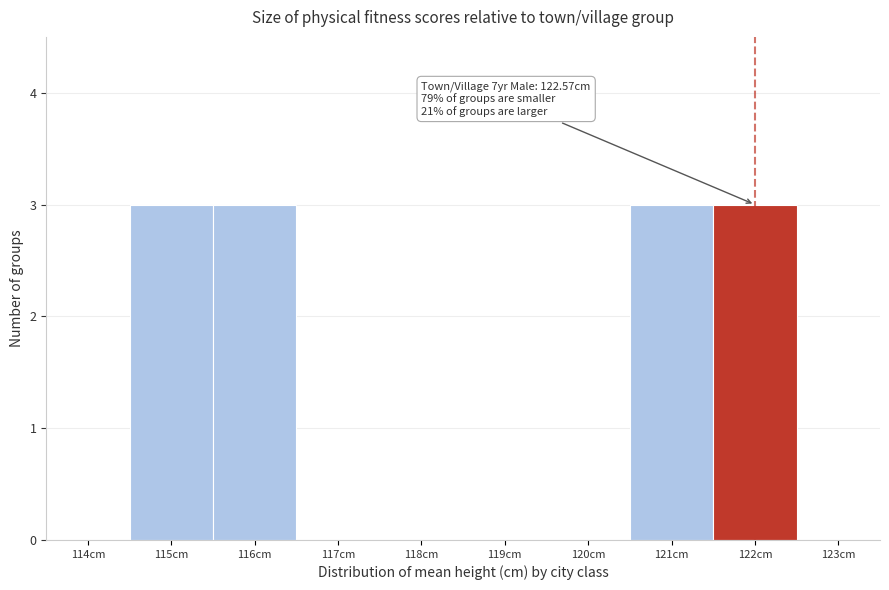

Reading left to right, what are all the values shown in this chart?

114cm=0	115cm=3	116cm=3	117cm=0	118cm=0	119cm=0	120cm=0	121cm=3	122cm=3	123cm=0